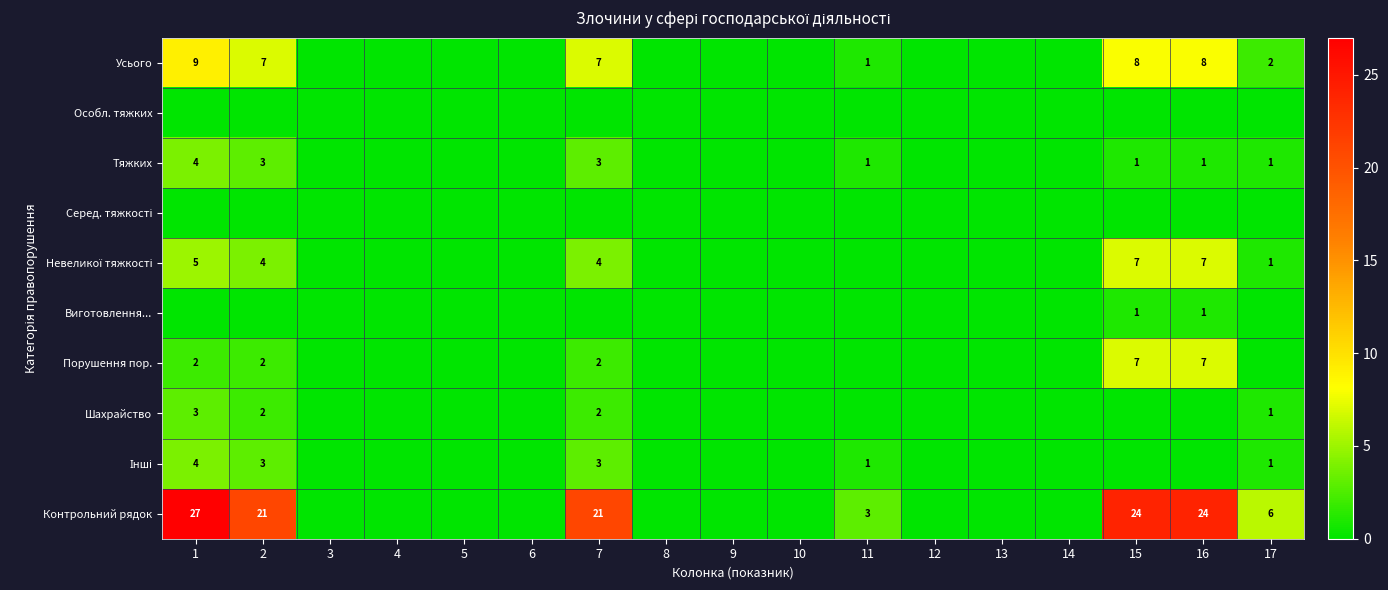

The Контрольний рядок series shows 27 at 1. True or false?

True